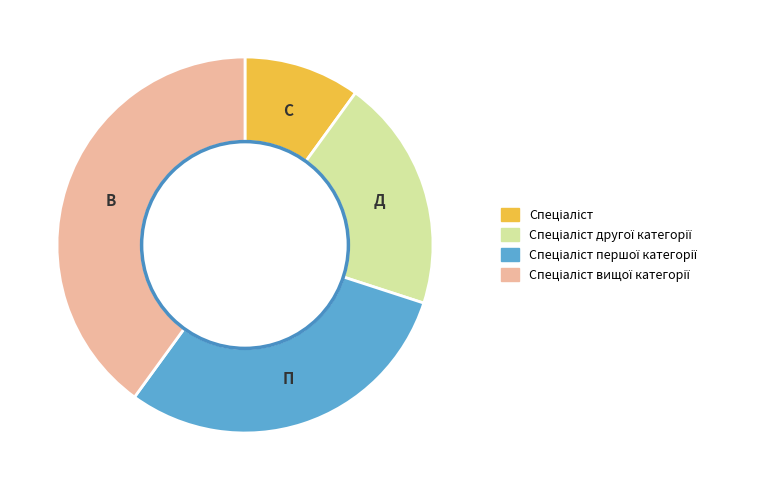

Is there any slice that represents more than half of the pie?

No